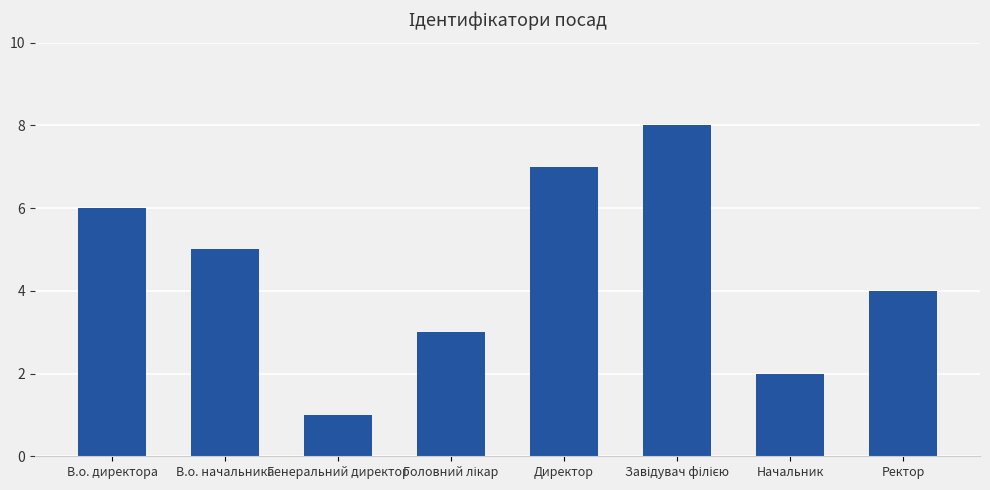

What position from the right is Ректор?

1